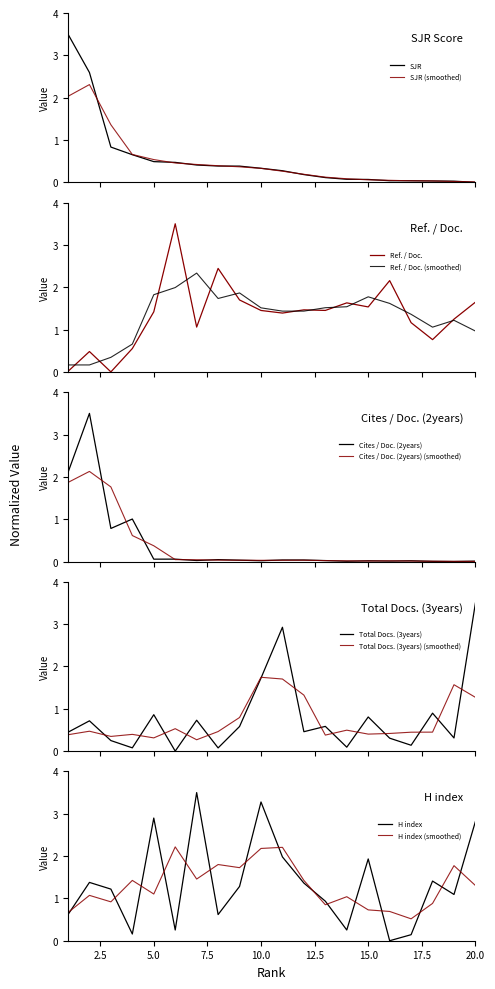

Reading right to left, list all the values displayed in this chart.

SJR: 0.0	0.0	0.0	0.0	0.0	0.1	0.1	0.1	0.2	0.3	0.3	0.4	0.4	0.4	0.5	0.5	0.7	0.8	2.6	3.5
Ref. / Doc.: 1.6	1.2	0.8	1.2	2.2	1.5	1.6	1.5	1.5	1.4	1.5	1.7	2.4	1.1	3.5	1.4	0.6	0.0	0.5	0.0
Cites / Doc. (2years): 0.0	0.0	0.0	0.0	0.0	0.0	0.0	0.0	0.0	0.0	0.0	0.0	0.0	0.0	0.1	0.1	1.0	0.8	3.5	2.1
Total Docs. (3years): 3.5	0.3	0.9	0.1	0.3	0.8	0.1	0.6	0.5	2.9	1.7	0.6	0.1	0.7	0.0	0.9	0.1	0.2	0.7	0.4
H index: 2.8	1.1	1.4	0.1	0.0	1.9	0.3	0.9	1.4	2.0	3.3	1.3	0.6	3.5	0.3	2.9	0.2	1.2	1.4	0.6